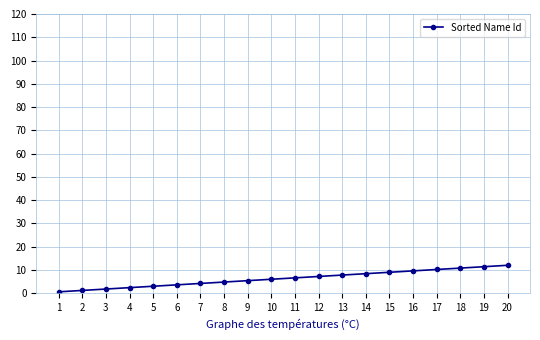

The value at 16 is 9.6. True or false?

True